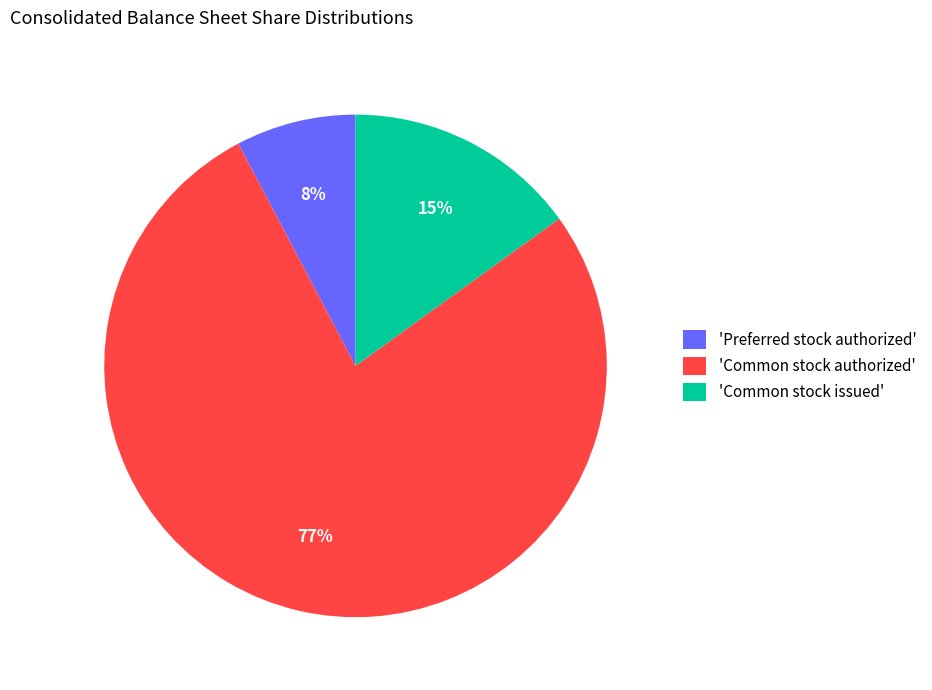

True or false: 'Common stock issued' accounts for 2% of the total.

False